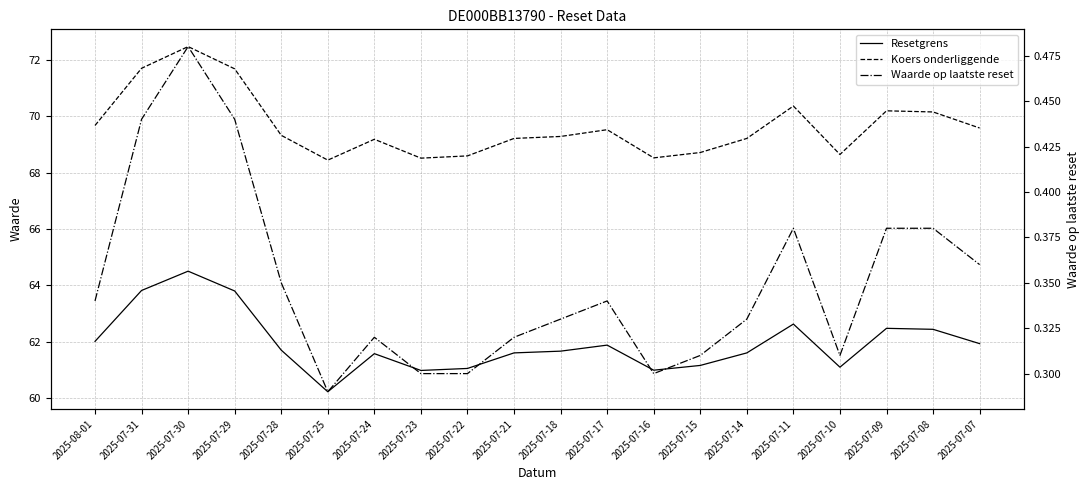

Is the value of Resetgrens at 2025-07-28 greater than the value of Waarde op laatste reset at 2025-07-21?

Yes